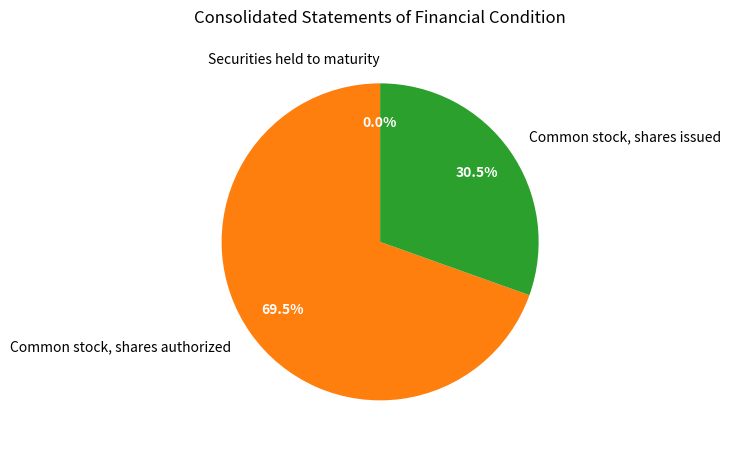

Which slice is the largest?

Common stock, shares authorized